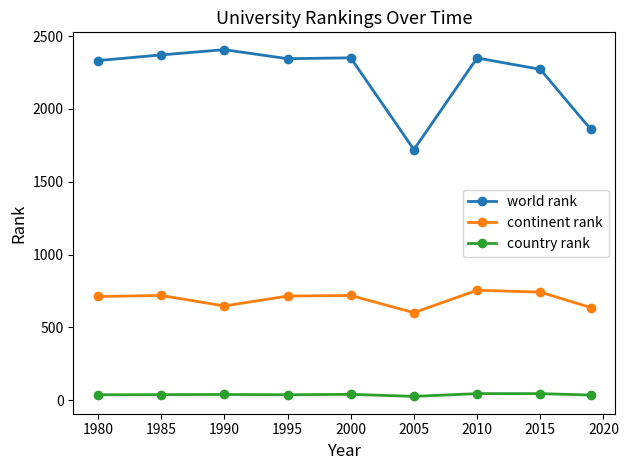

True or false: continent rank and country rank cross at least once.

False